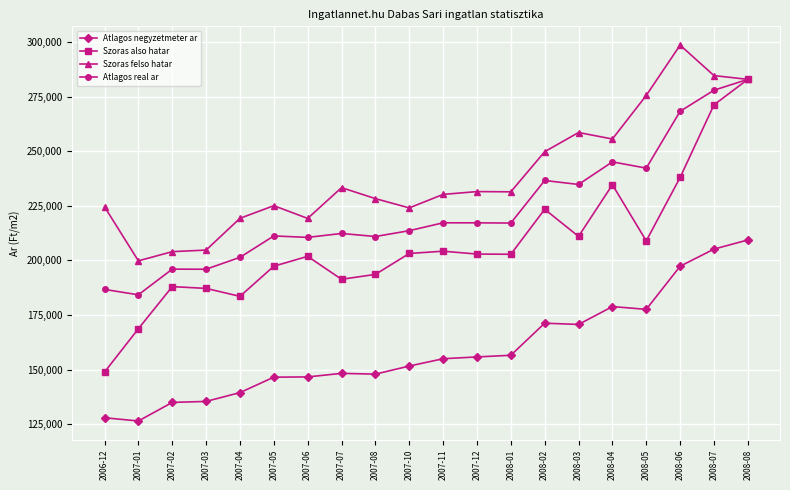

Does the chart display data point markers on the line(s)?

Yes